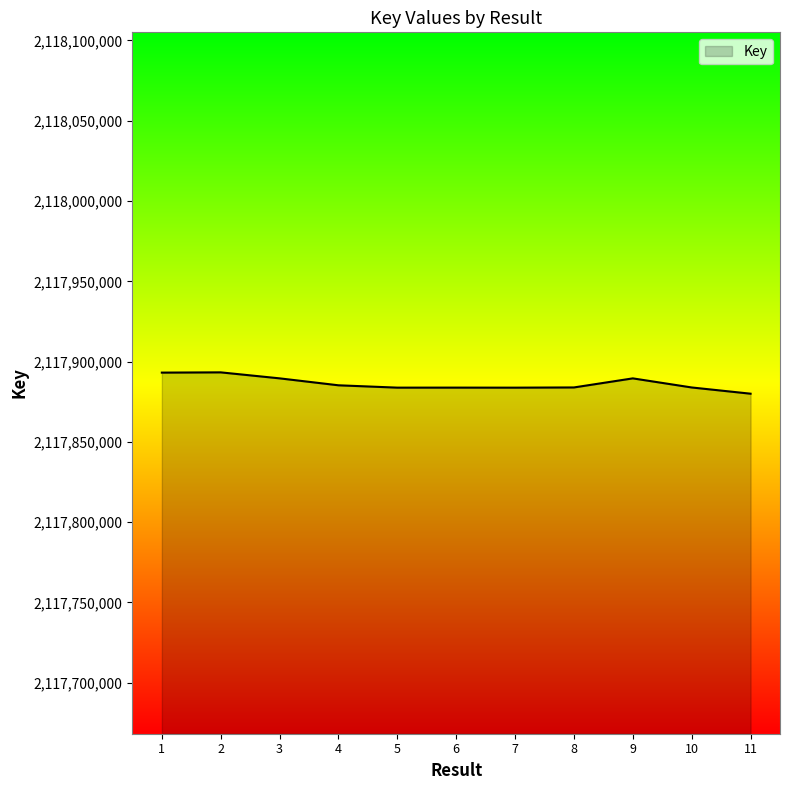

At which label does the data first exceed 2117883892?

1